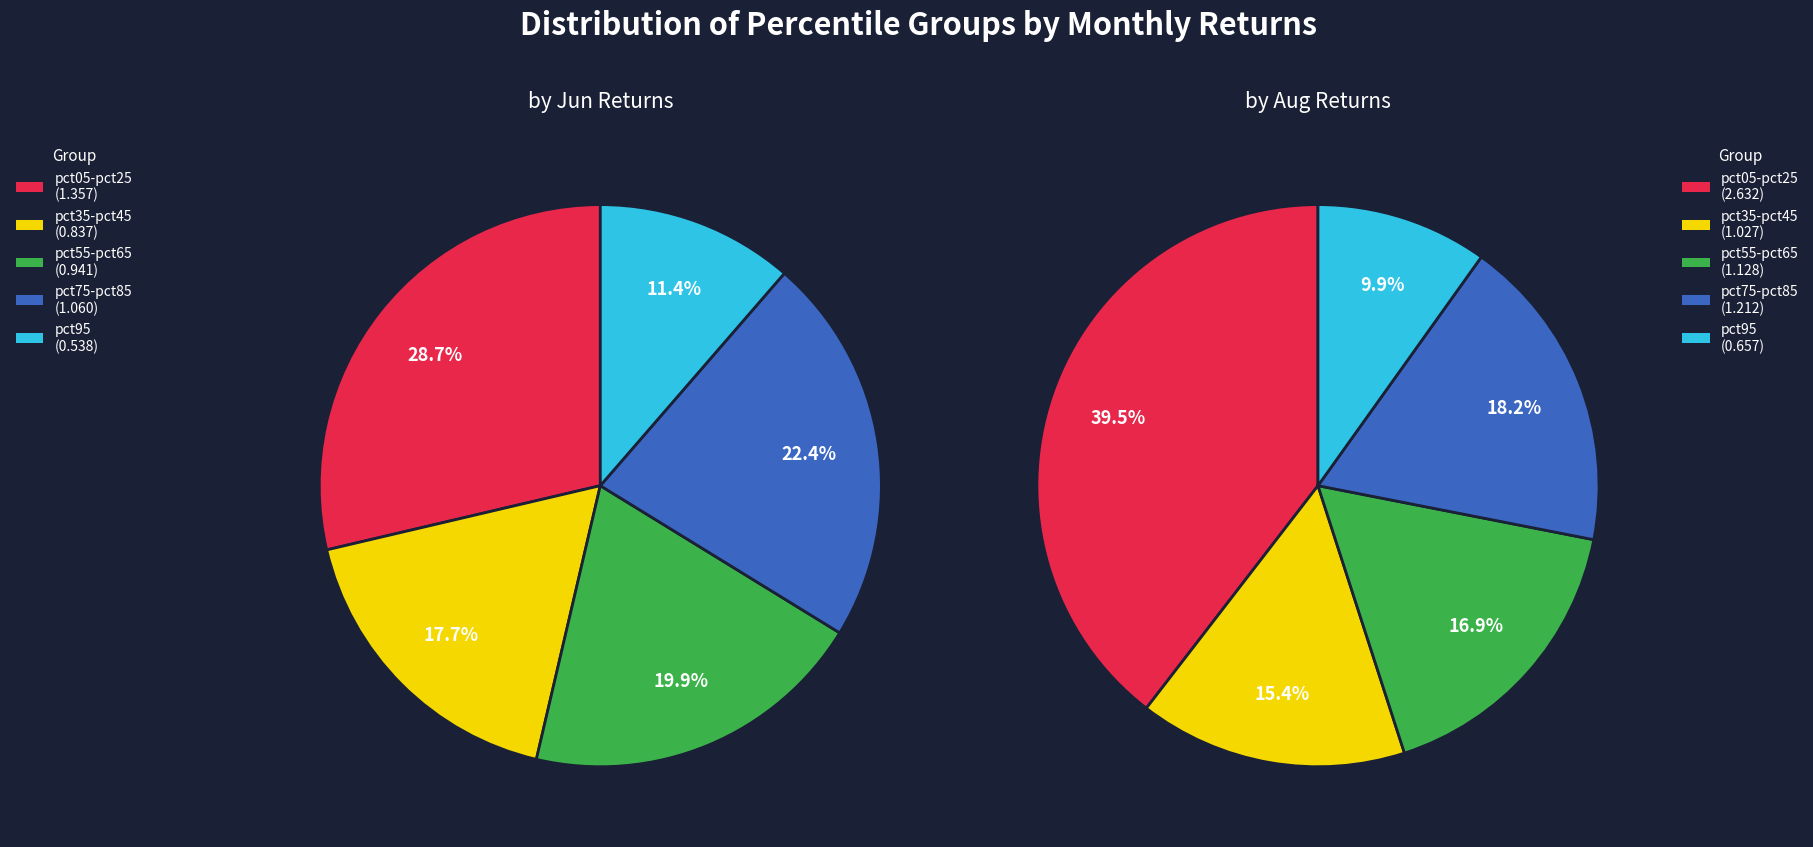

How many slices are in this pie chart?

10